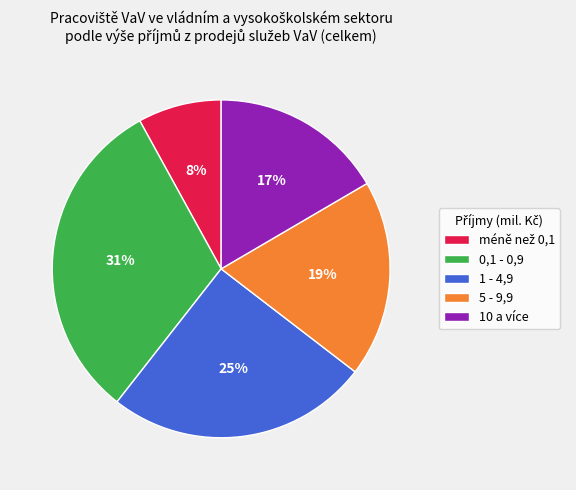

The 10 a více slice represents 17% of the pie. True or false?

True